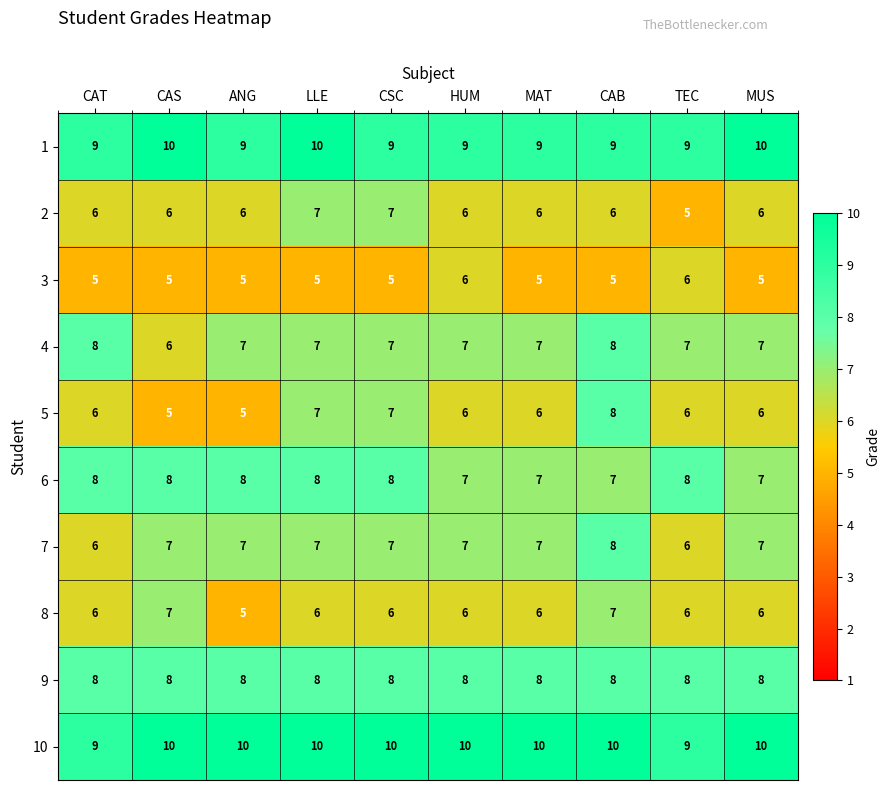

Is it true that 2 equals 3 at CAS?

False